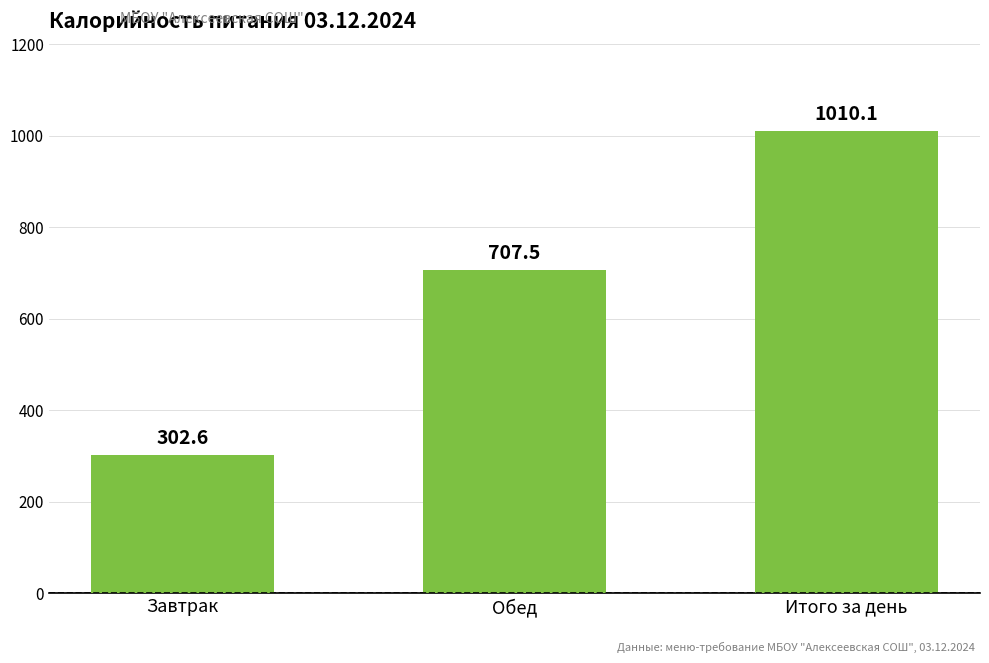

At which label is the value closest to 656?

Обед